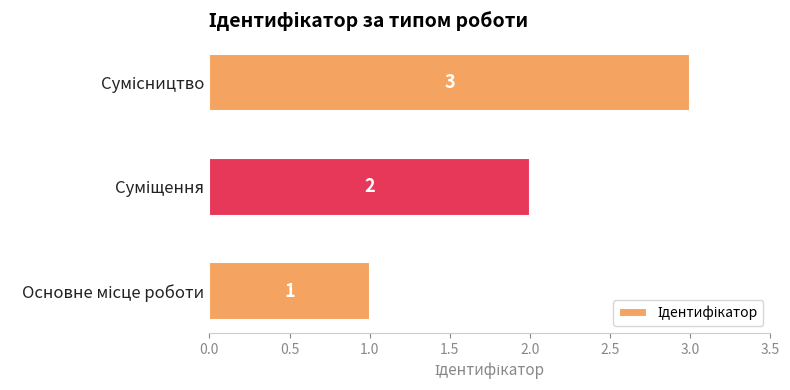

What is the maximum value shown in the chart?

3